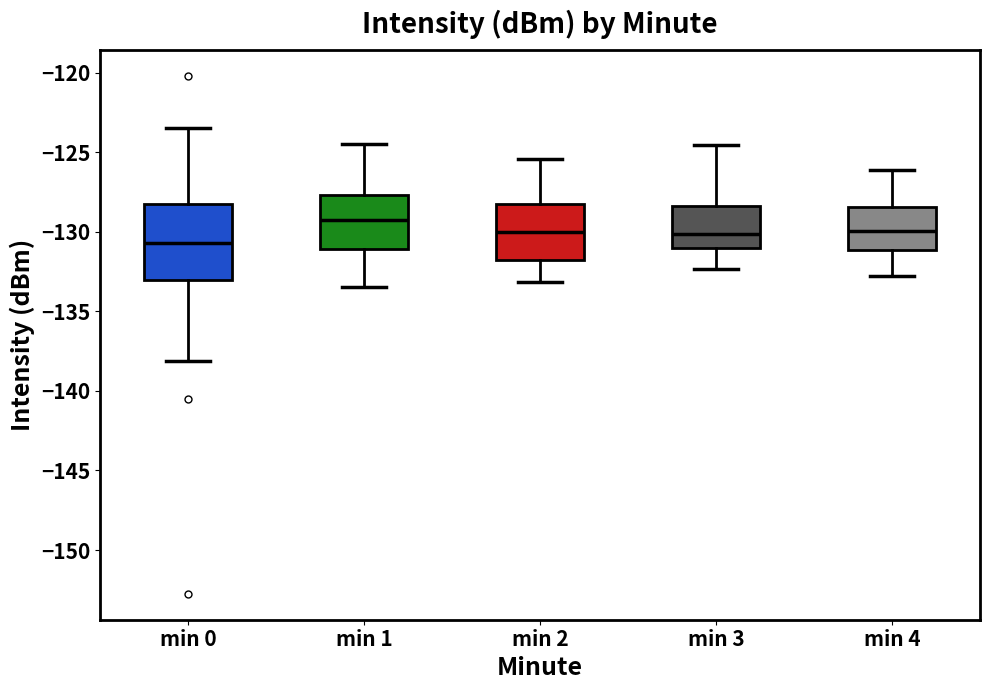

Where is the upper edge of the box for min 4 on the y-axis? The values are not printed on the chart, so give them approximately, as read against the axis.

-128.5